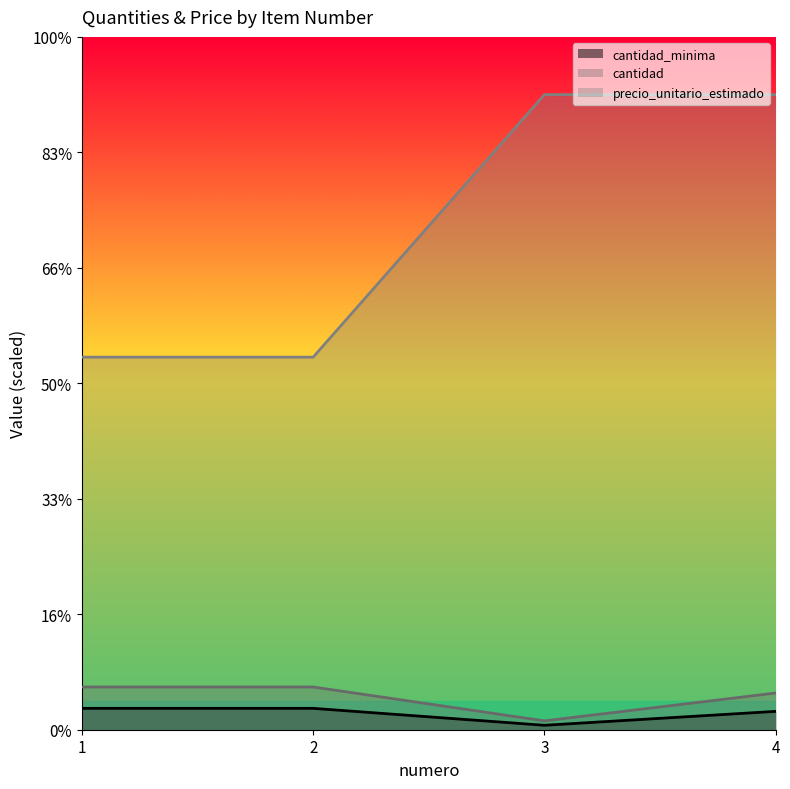

What is the greatest value displayed?

55000.0